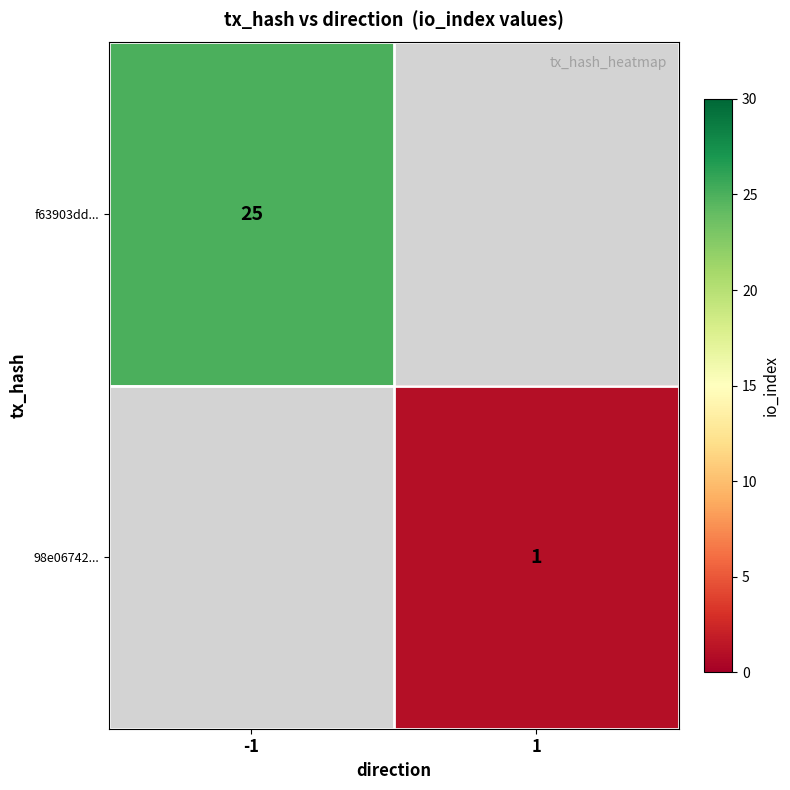

At how many categories does at least one series exceed 1?

1